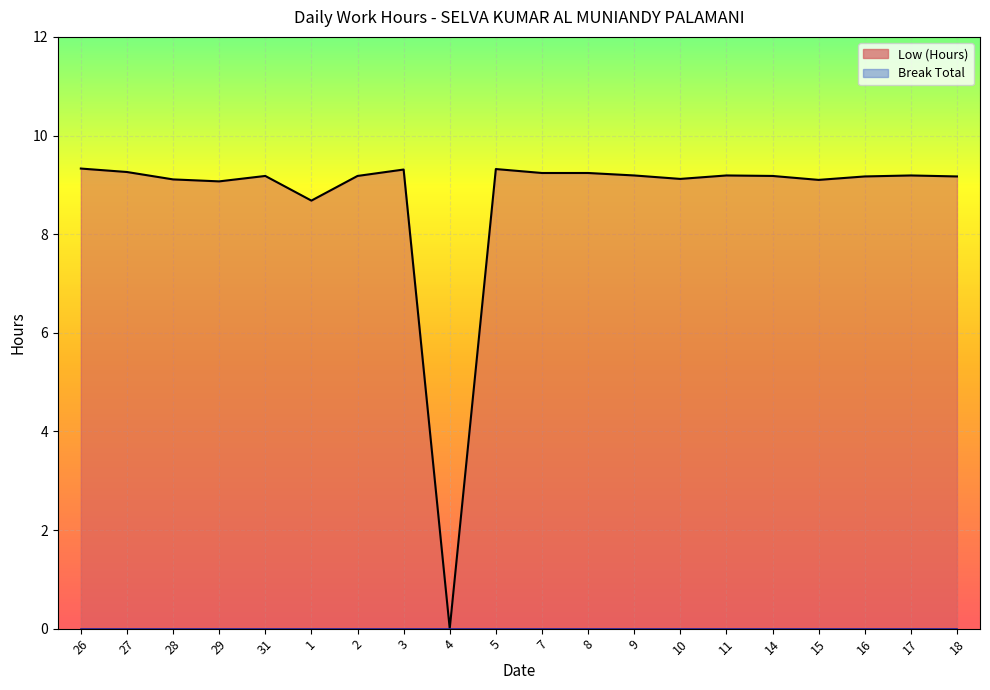

Does the chart display data point markers on the line(s)?

No